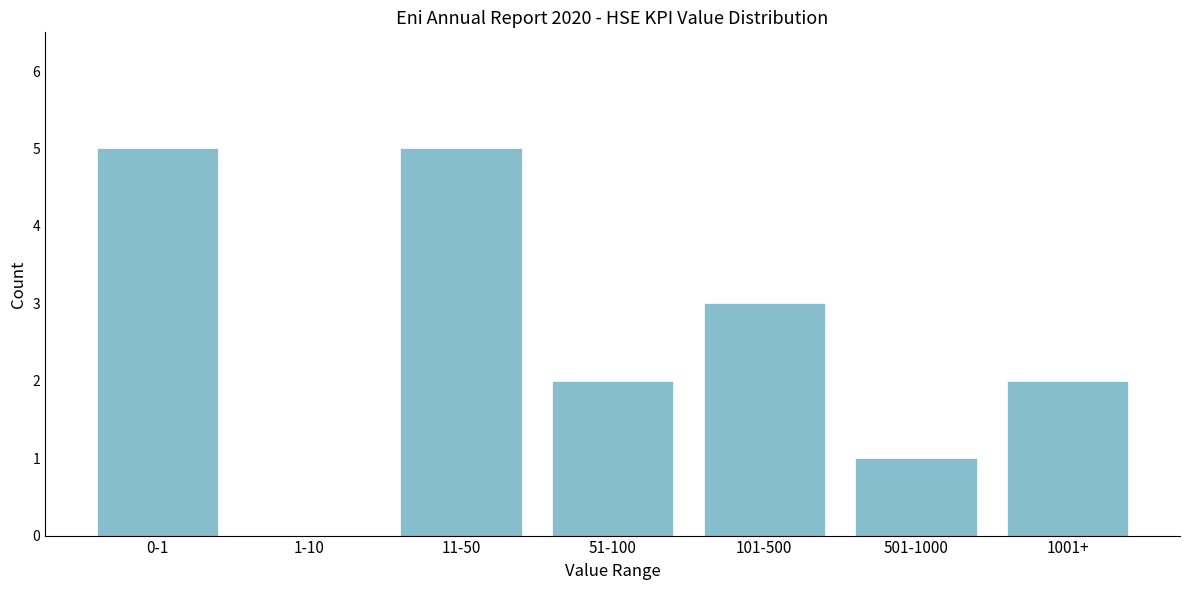

Reading left to right, transcribe all the data shown in this chart.

0-1=5	1-10=0	11-50=5	51-100=2	101-500=3	501-1000=1	1001+=2